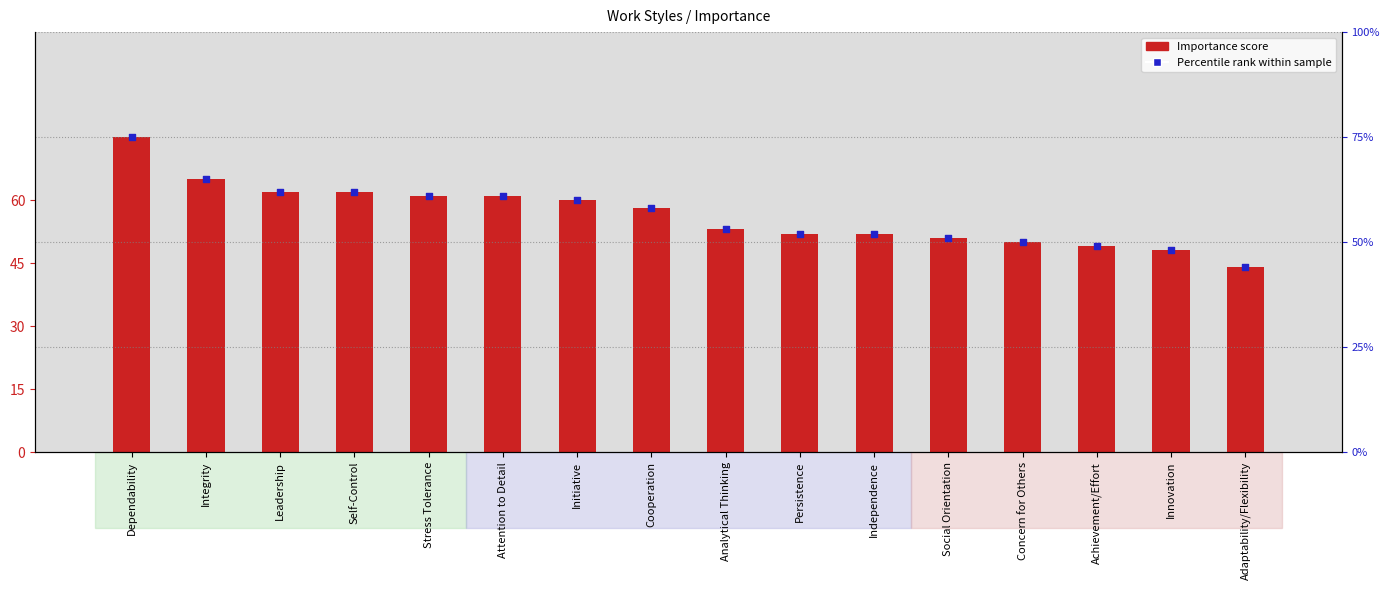

At how many categories does at least one series exceed 63?

2